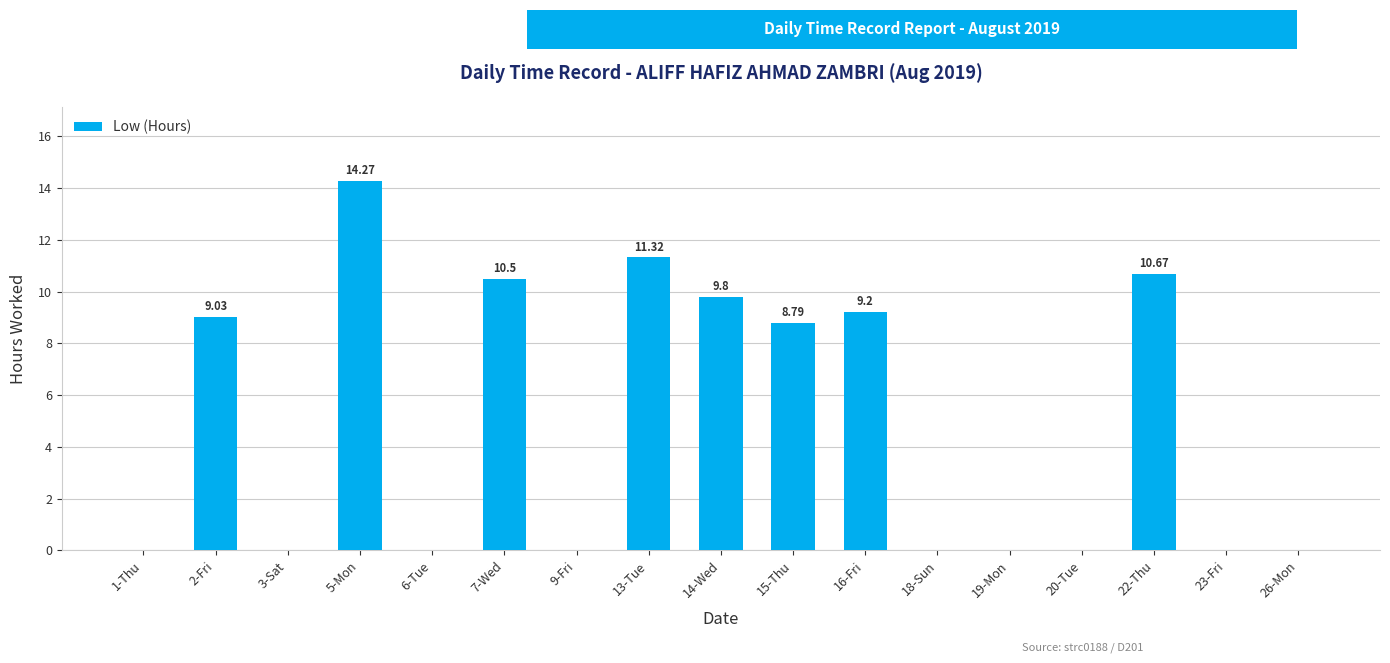

Reading right to left, extract all data points from this chart.

26-Mon=0.0	23-Fri=0.0	22-Thu=10.7	20-Tue=0.0	19-Mon=0.0	18-Sun=0.0	16-Fri=9.2	15-Thu=8.8	14-Wed=9.8	13-Tue=11.3	9-Fri=0.0	7-Wed=10.5	6-Tue=0.0	5-Mon=14.3	3-Sat=0.0	2-Fri=9.0	1-Thu=0.0